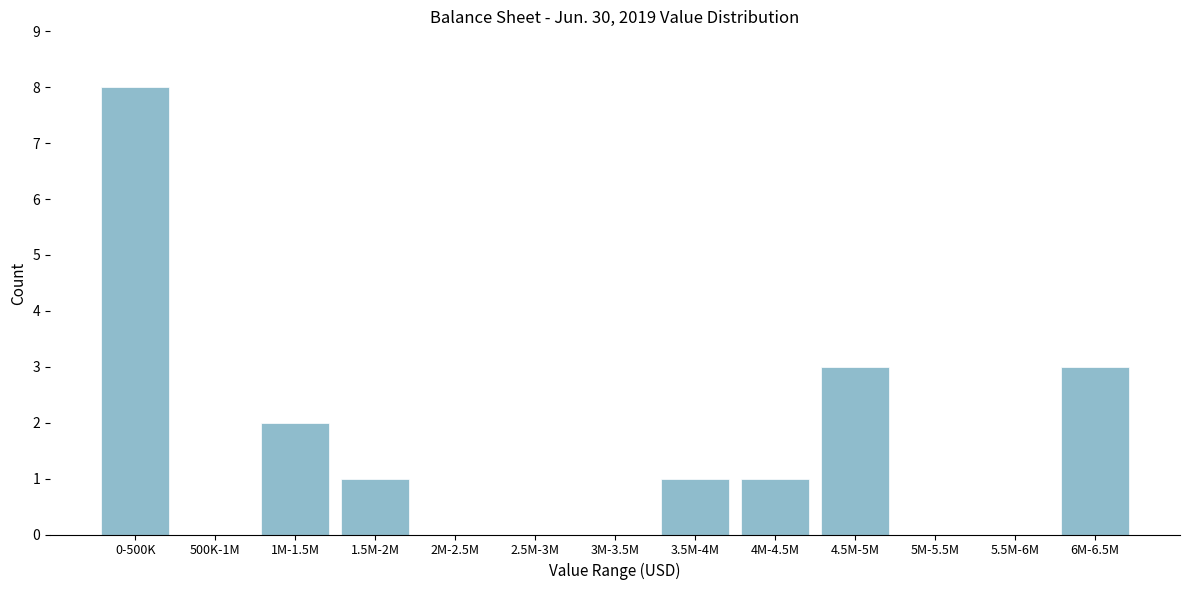

Reading right to left, what are all the values shown in this chart?

6M-6.5M=3	5.5M-6M=0	5M-5.5M=0	4.5M-5M=3	4M-4.5M=1	3.5M-4M=1	3M-3.5M=0	2.5M-3M=0	2M-2.5M=0	1.5M-2M=1	1M-1.5M=2	500K-1M=0	0-500K=8